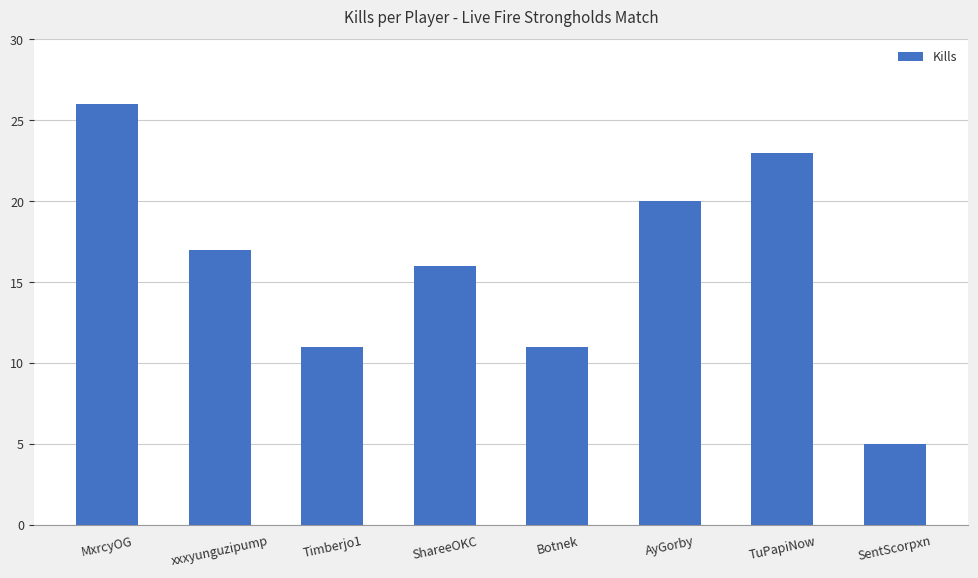

What is the change in value from xxxyunguzipump to AyGorby?

+3